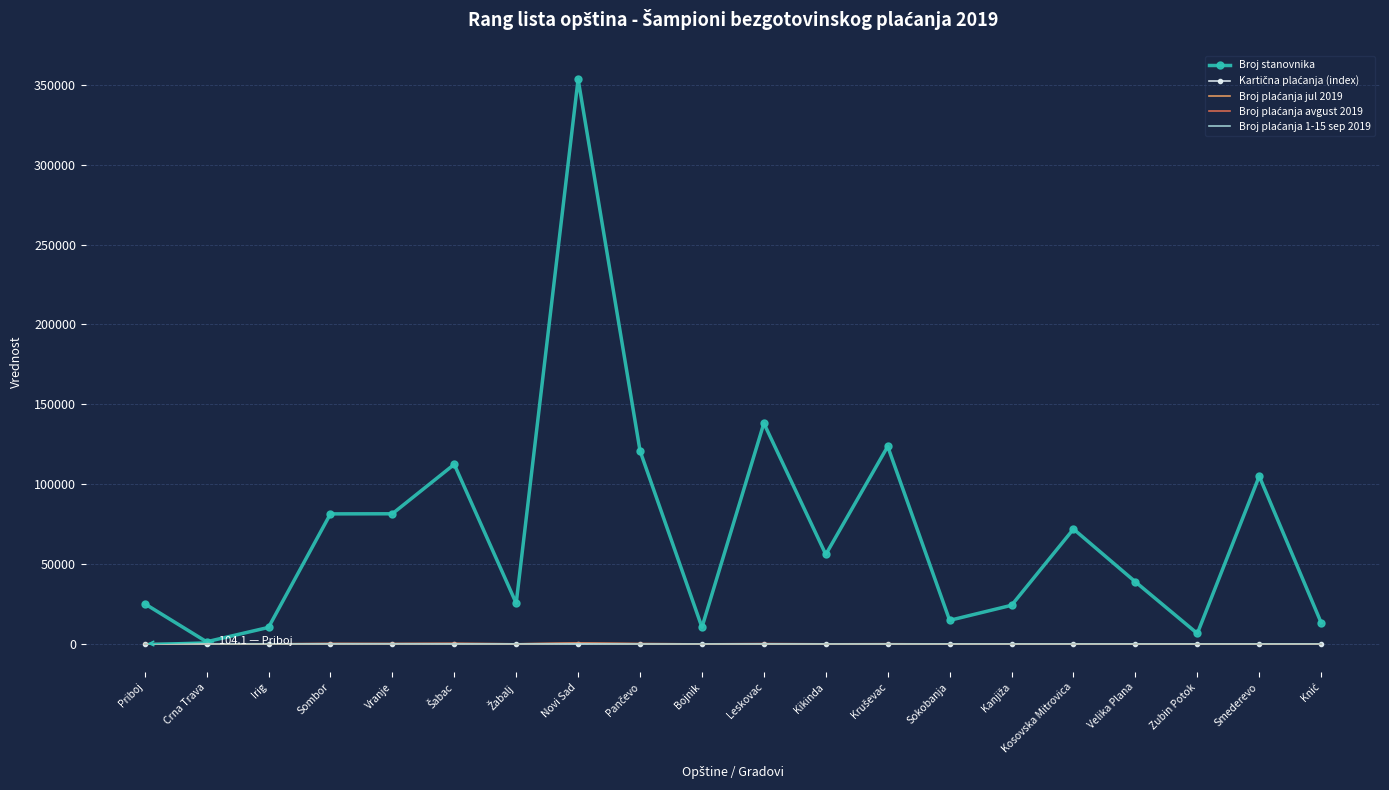

True or false: Broj stanovnika has a value of 38846.0 at Velika Plana.

True